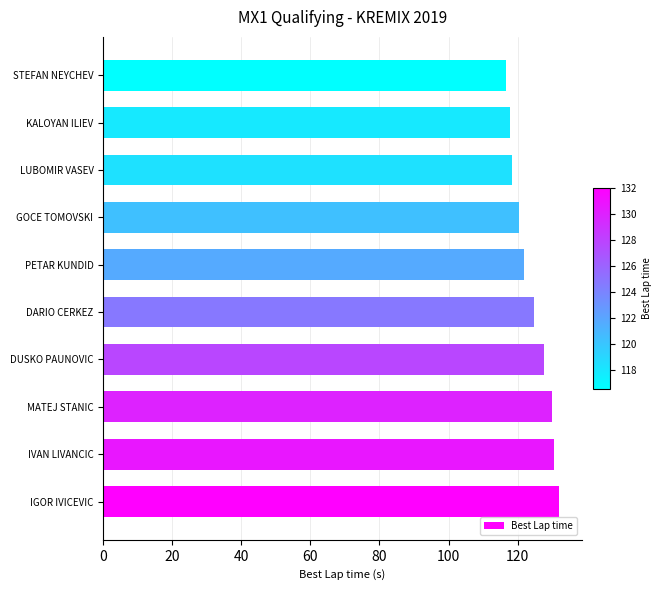

What is the maximum value shown in the chart?

132.0